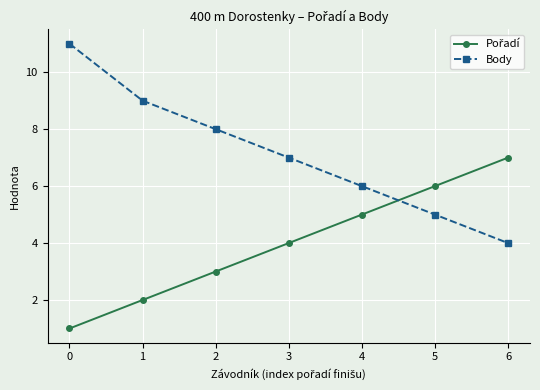

Which series has the largest total across all categories?

Body